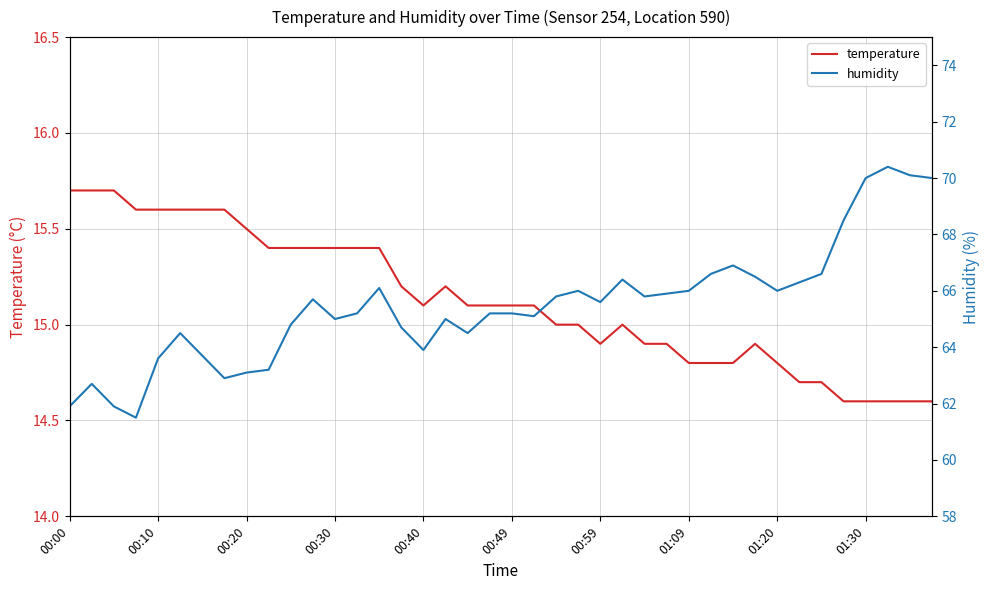

What is the highest value of the temperature series?

15.7